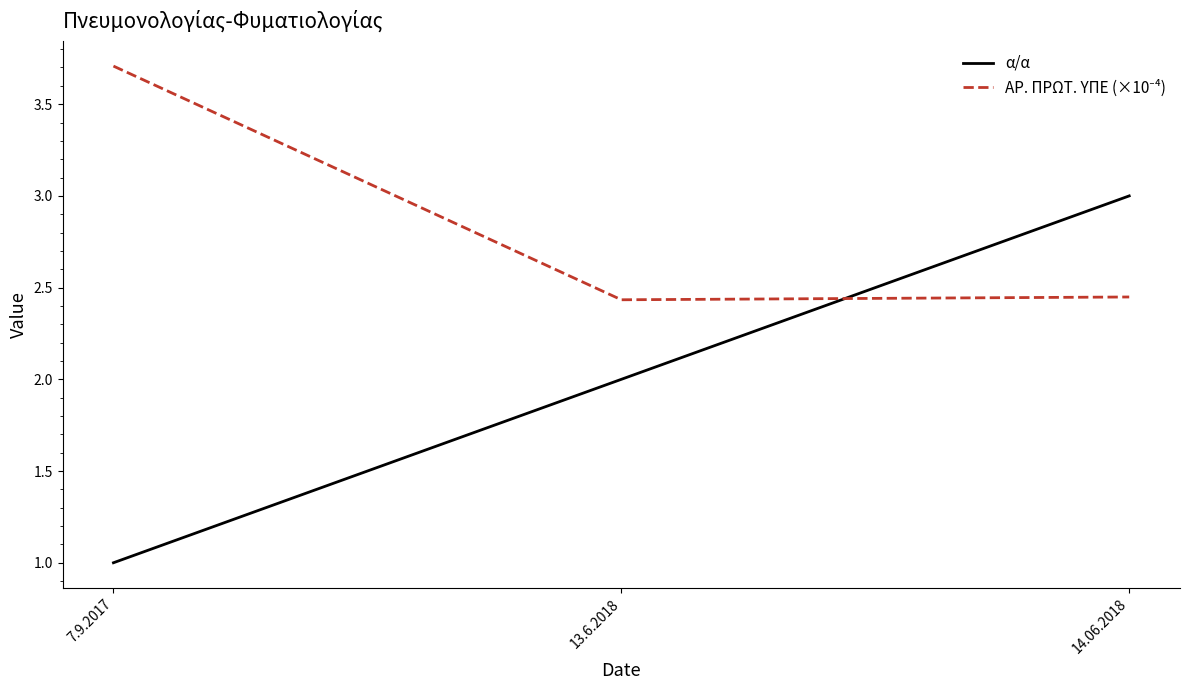

List the labels in order of α/α value, smallest first.

7.9.2017, 13.6.2018, 14.06.2018